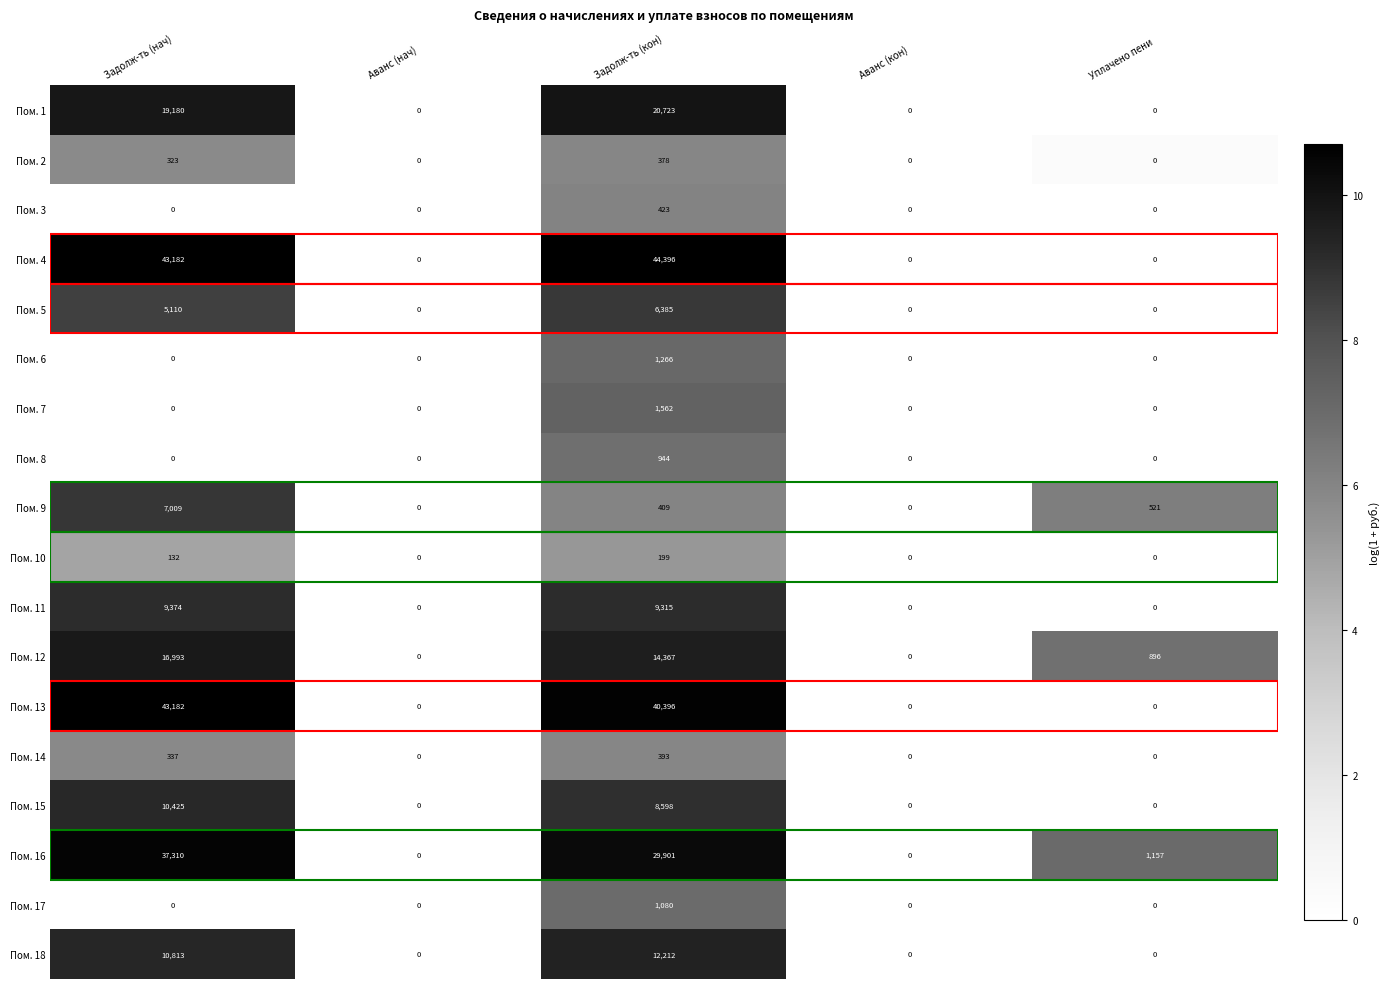

At which label does Пом. 15 reach its peak?

Задолж-ть (нач)